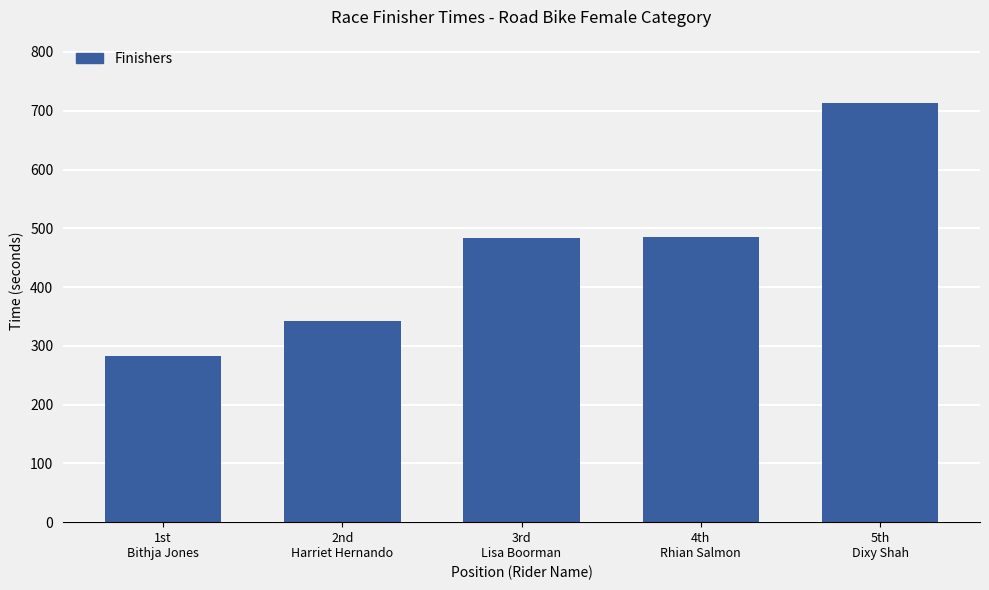

What position from the right is 1st
Bithja Jones?

5